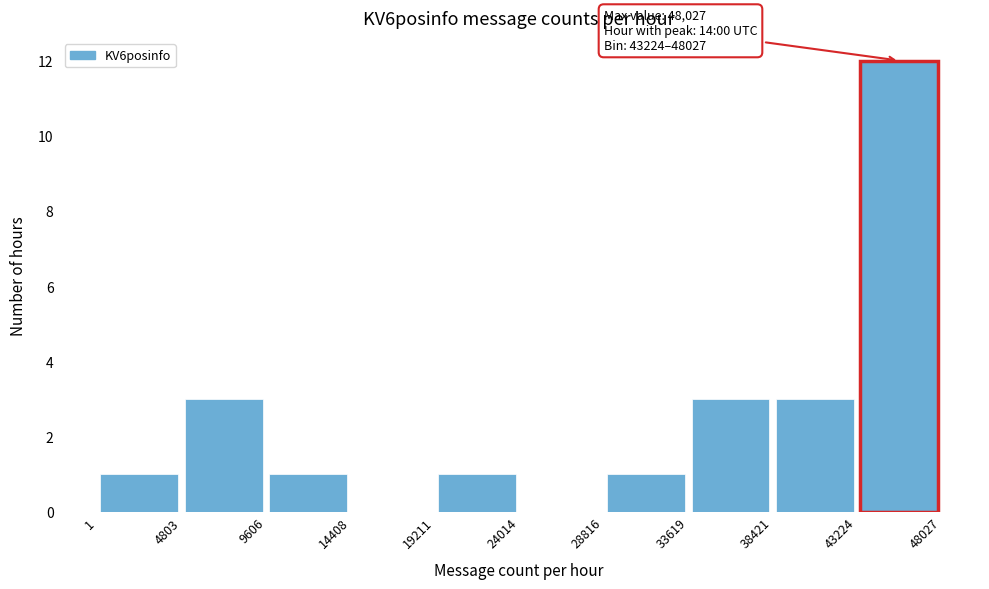

Over which range of the x-axis is the bar tallest?

43224 to 48027